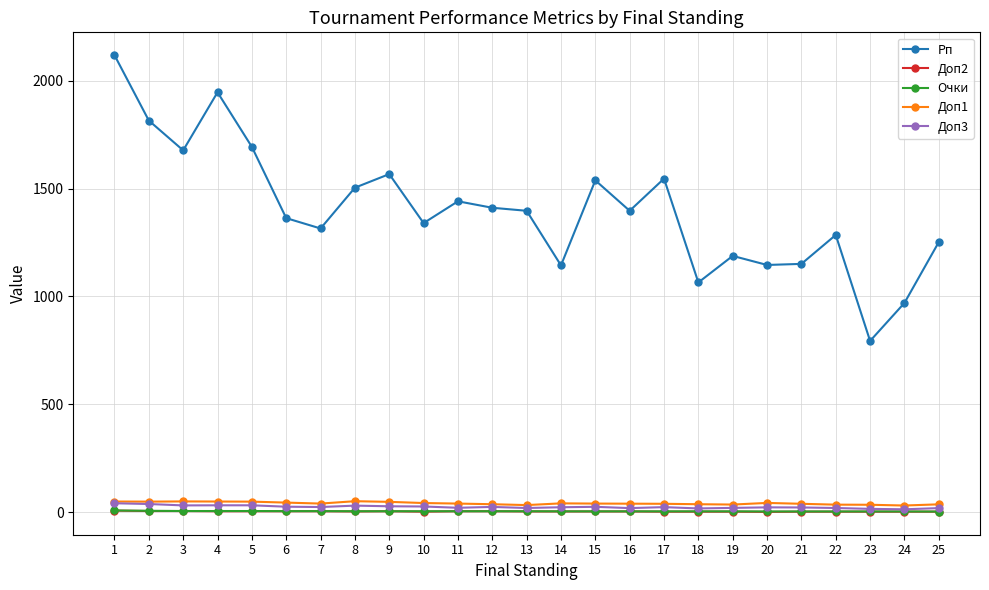

Where is the first local minimum for Рп?

3